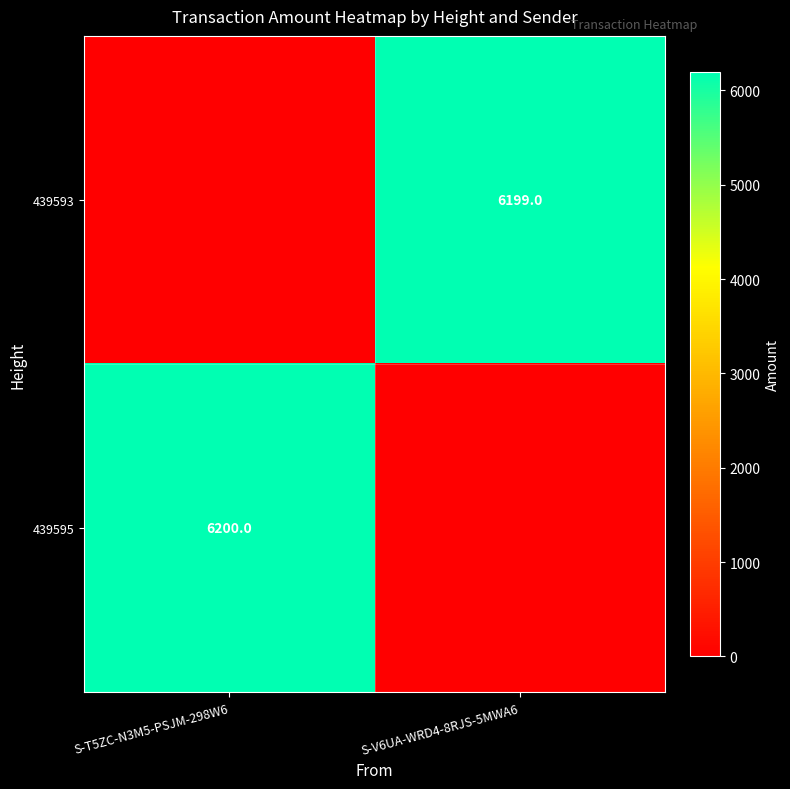

Is it true that 439595 equals 6200 at S-T5ZC-N3M5-PSJM-298W6?

True